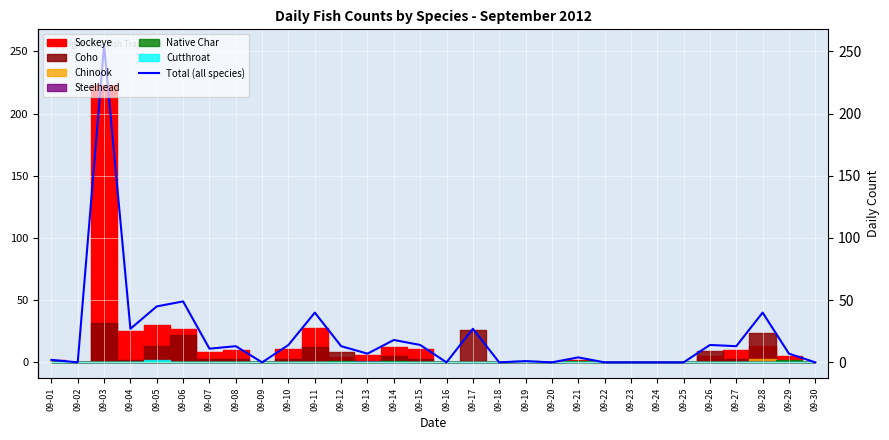

How many values are above zero?

20